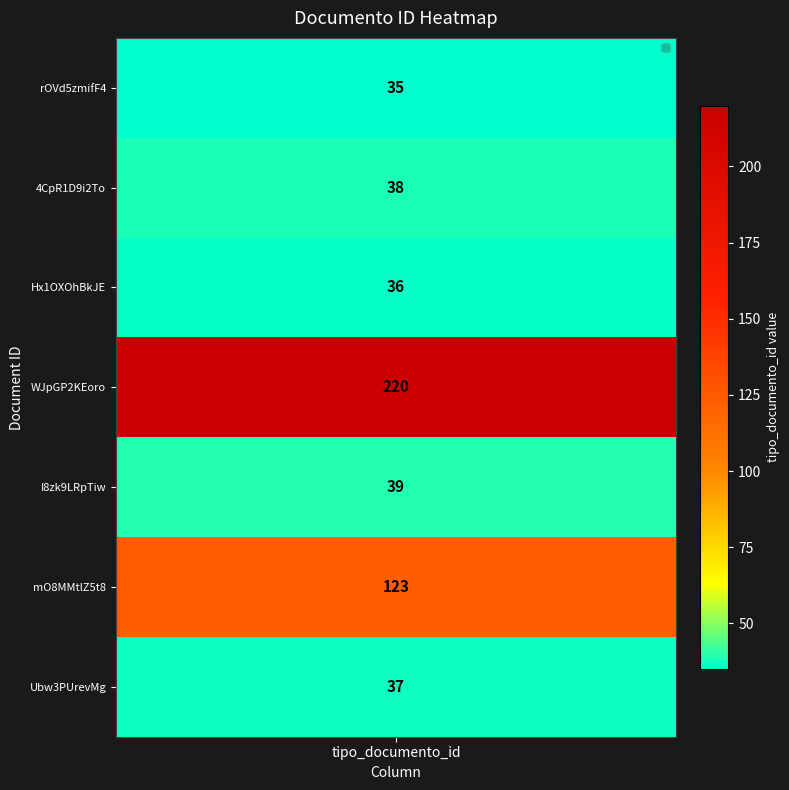

Is it true that the value at rOVd5zmifF4%253D is 35?

True